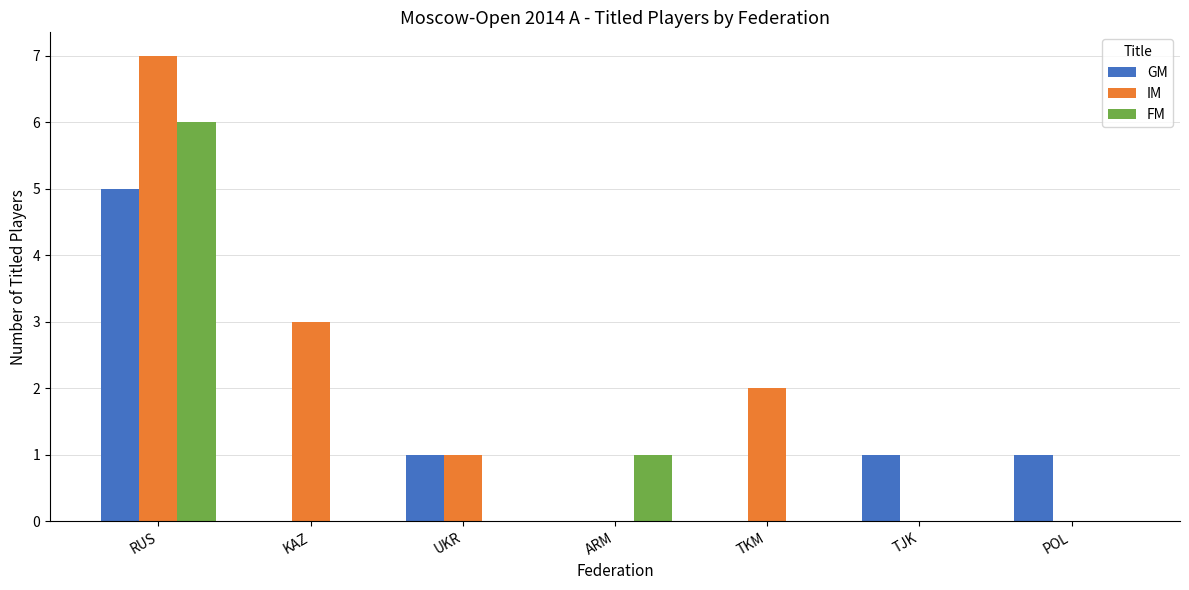

At which label is IM closest to 3?

KAZ